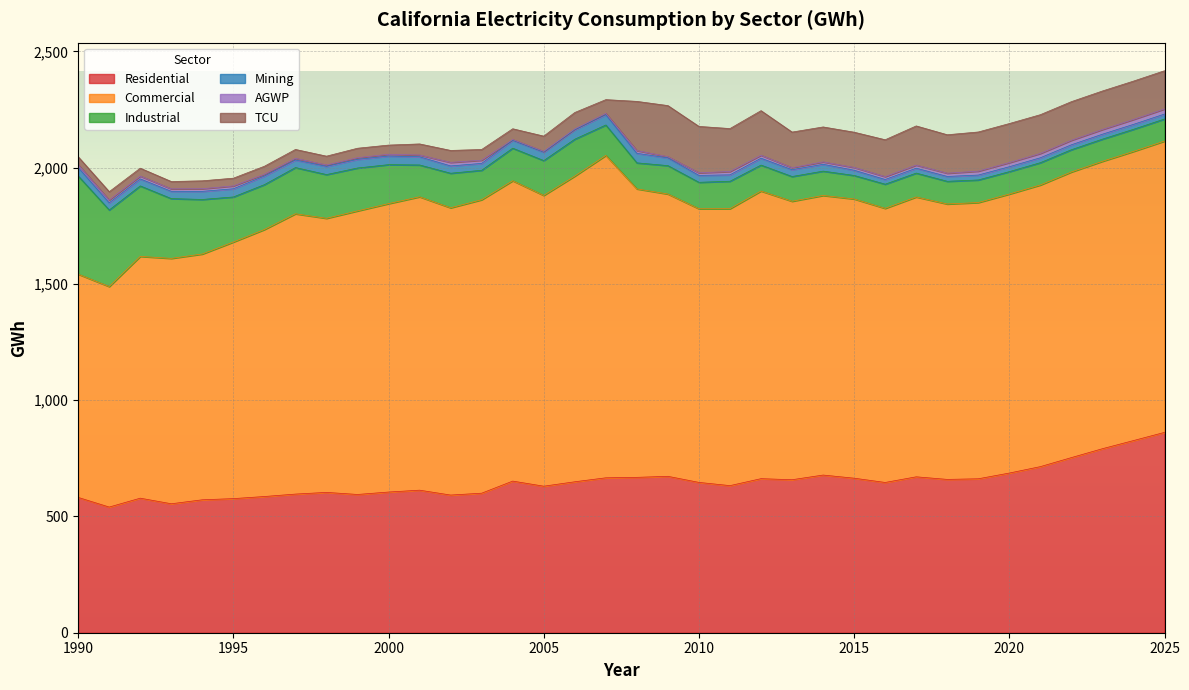

How many interior local peaks does the Residential series have?

8